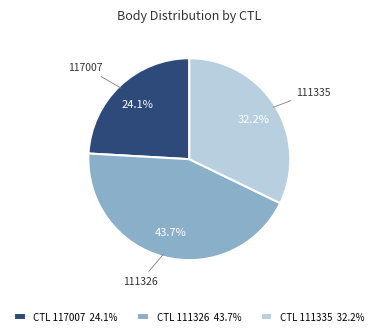

Do CTL 117007 24.1% and CTL 111326 43.7% together represent more than half of the pie?

Yes